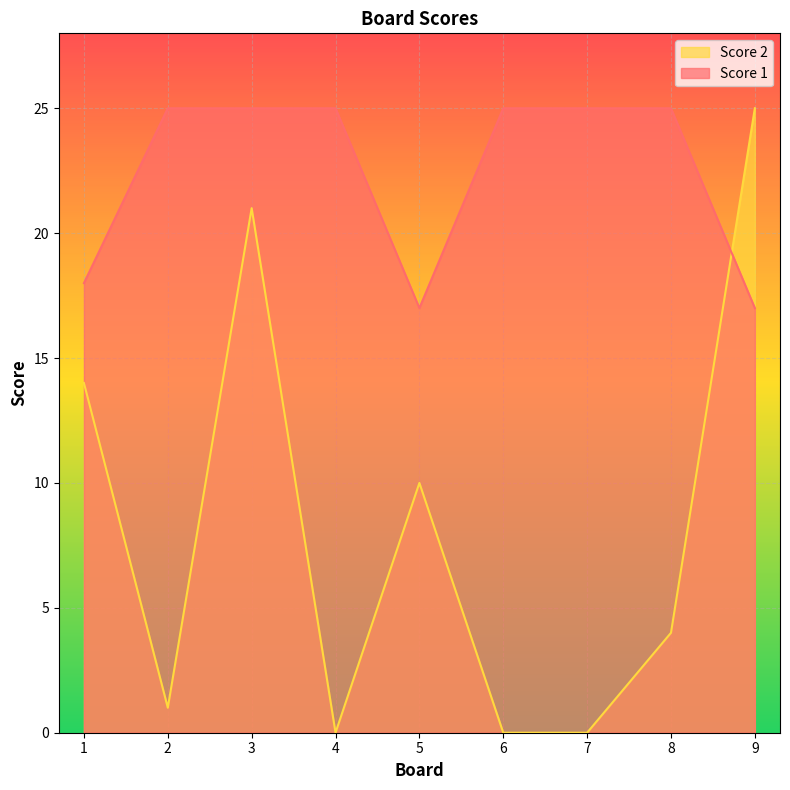

Which series has the widest spread of values?

Score 2